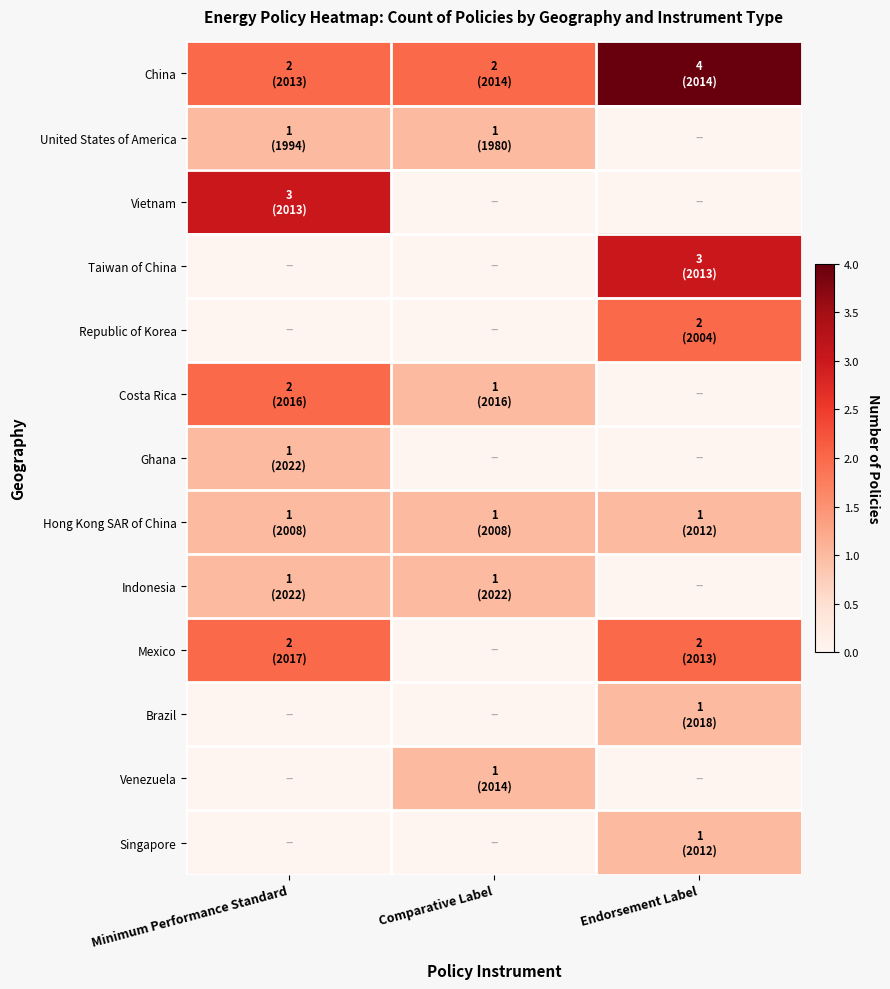

What is the total value across all series at Endorsement Label?

14